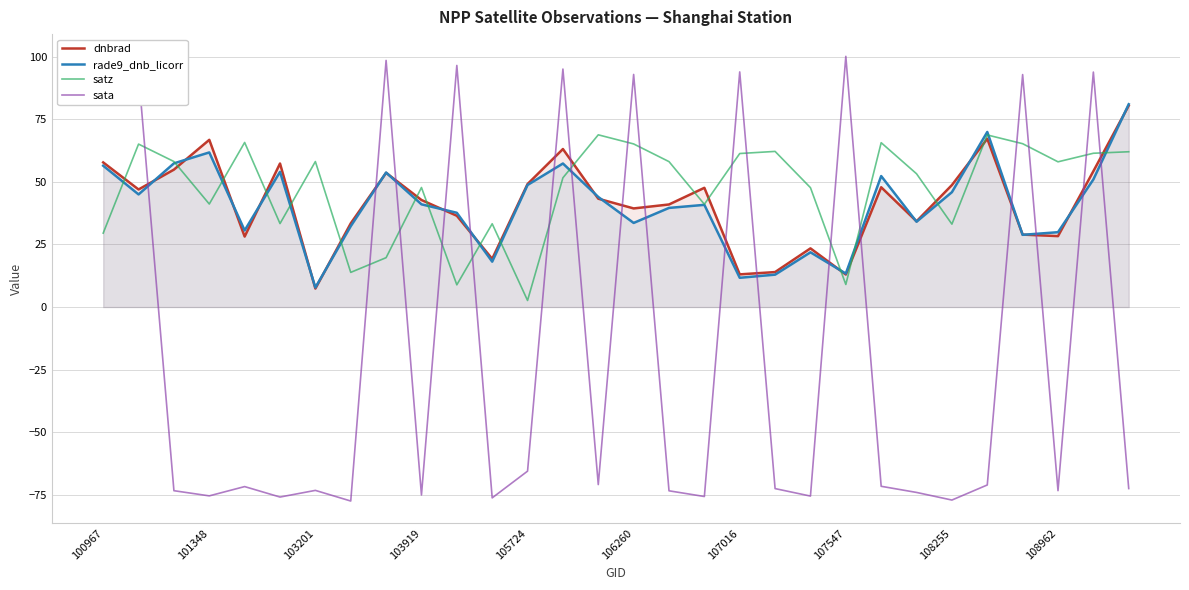

Is it true that dnbrad equals 13.1 at 107016?

True